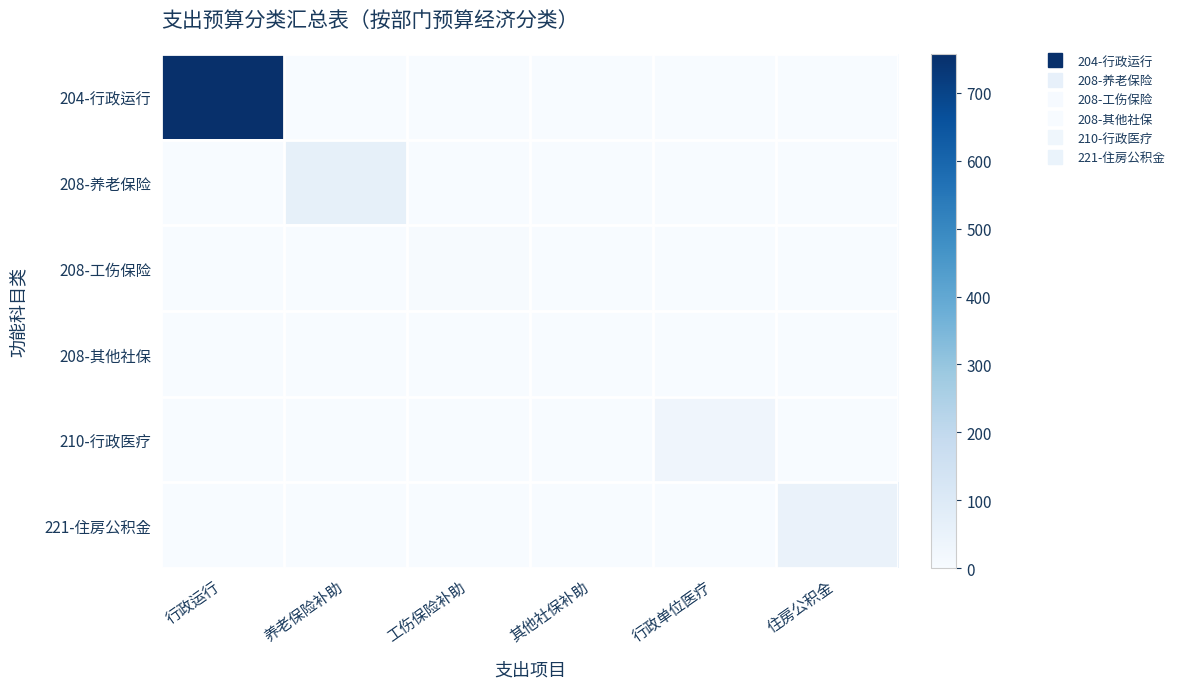

Reading right to left, list all the values displayed in this chart.

204-行政运行: 住房公积金=0.0	行政单位医疗=0.0	其他社保补助=0.0	工伤保险补助=0.0	养老保险补助=0.0	行政运行=757.6
208-养老保险: 住房公积金=0.0	行政单位医疗=0.0	其他社保补助=0.0	工伤保险补助=0.0	养老保险补助=65.0	行政运行=0.0
208-工伤保险: 住房公积金=0.0	行政单位医疗=0.0	其他社保补助=0.0	工伤保险补助=3.6	养老保险补助=0.0	行政运行=0.0
208-其他社保: 住房公积金=0.0	行政单位医疗=0.0	其他社保补助=1.4	工伤保险补助=0.0	养老保险补助=0.0	行政运行=0.0
210-行政医疗: 住房公积金=0.0	行政单位医疗=32.5	其他社保补助=0.0	工伤保险补助=0.0	养老保险补助=0.0	行政运行=0.0
221-住房公积金: 住房公积金=48.7	行政单位医疗=0.0	其他社保补助=0.0	工伤保险补助=0.0	养老保险补助=0.0	行政运行=0.0